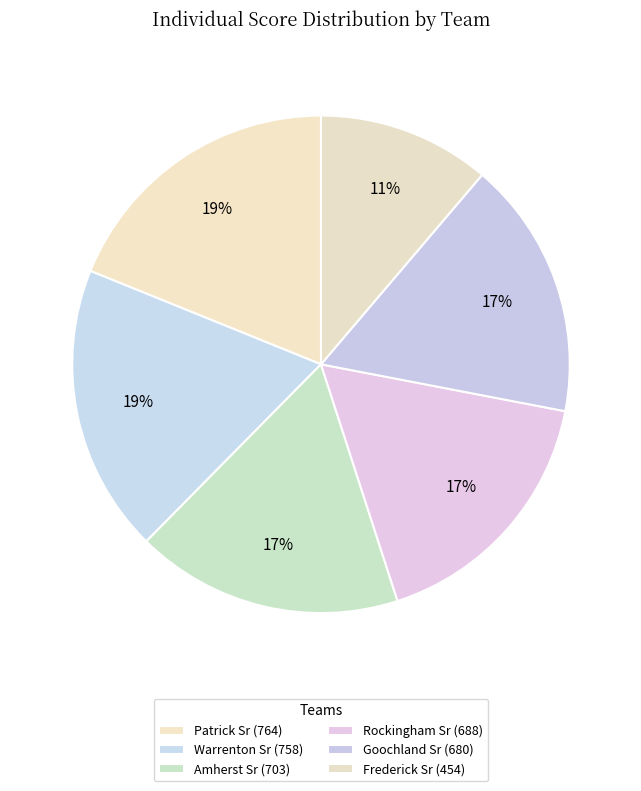

How many segments does this pie chart have?

6